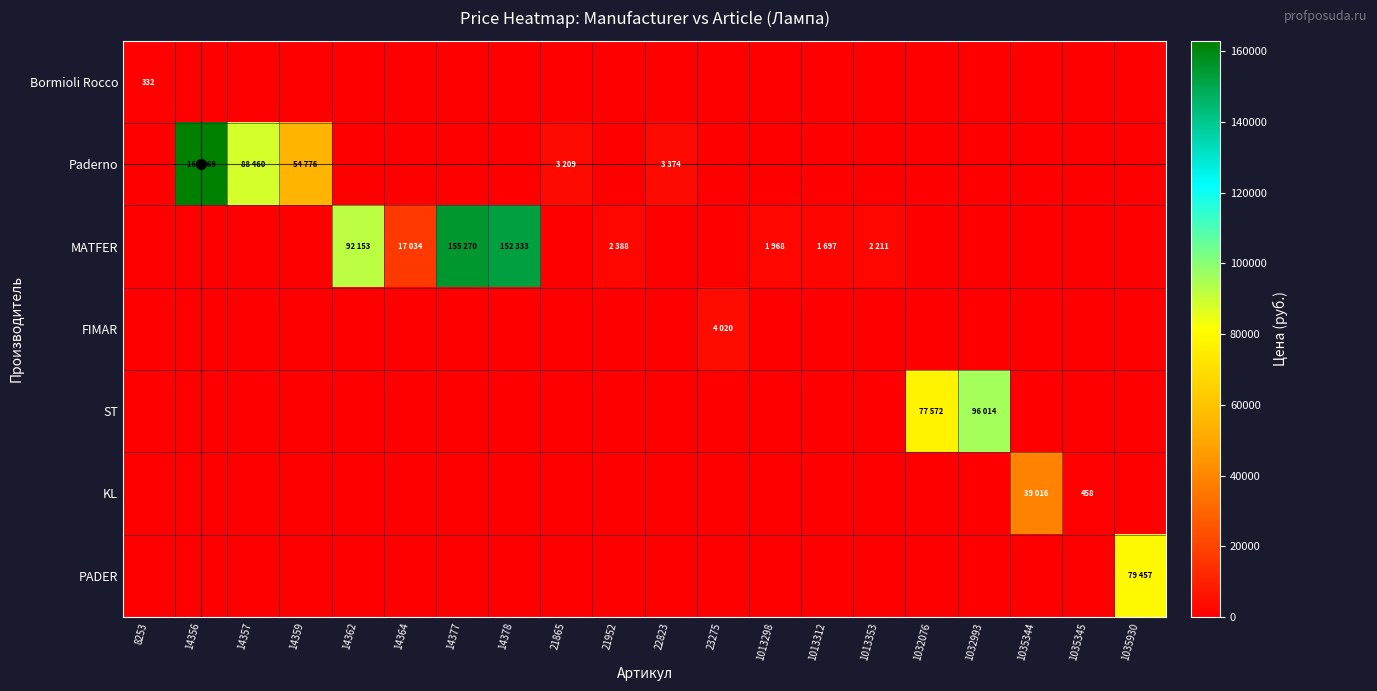

What is the difference between the maximum and minimum values in the MATFER series?

155270